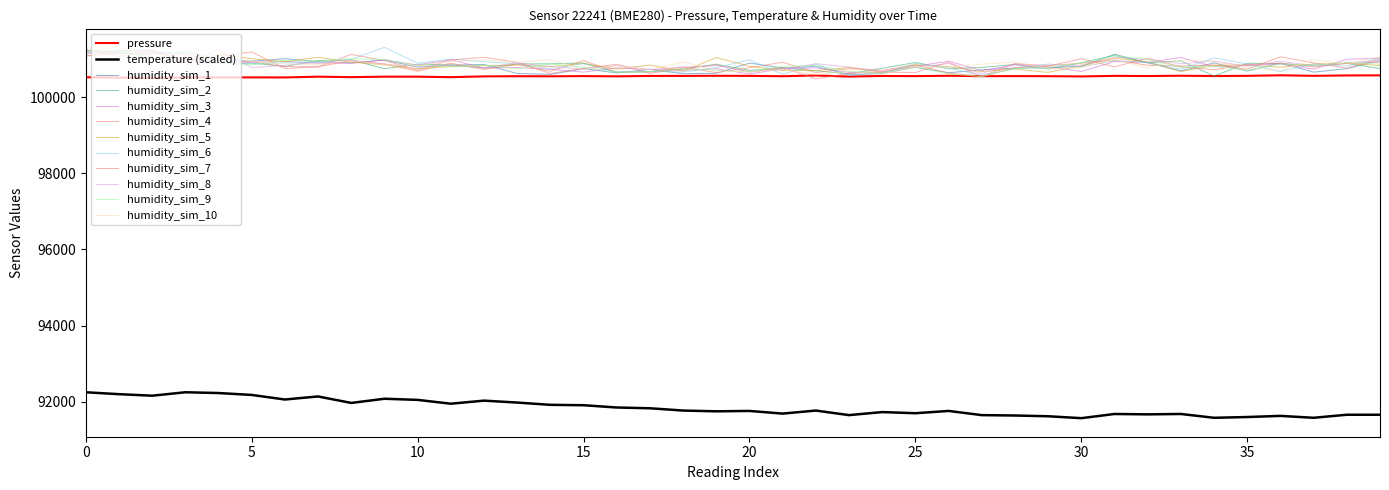

Which category has the lowest value across all series?

30